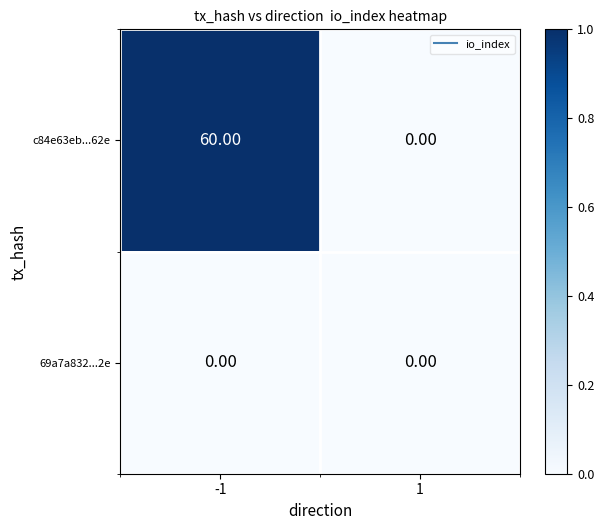

List the series in order of their peak value, highest first.

c84e63eb...62e, 69a7a832...2e